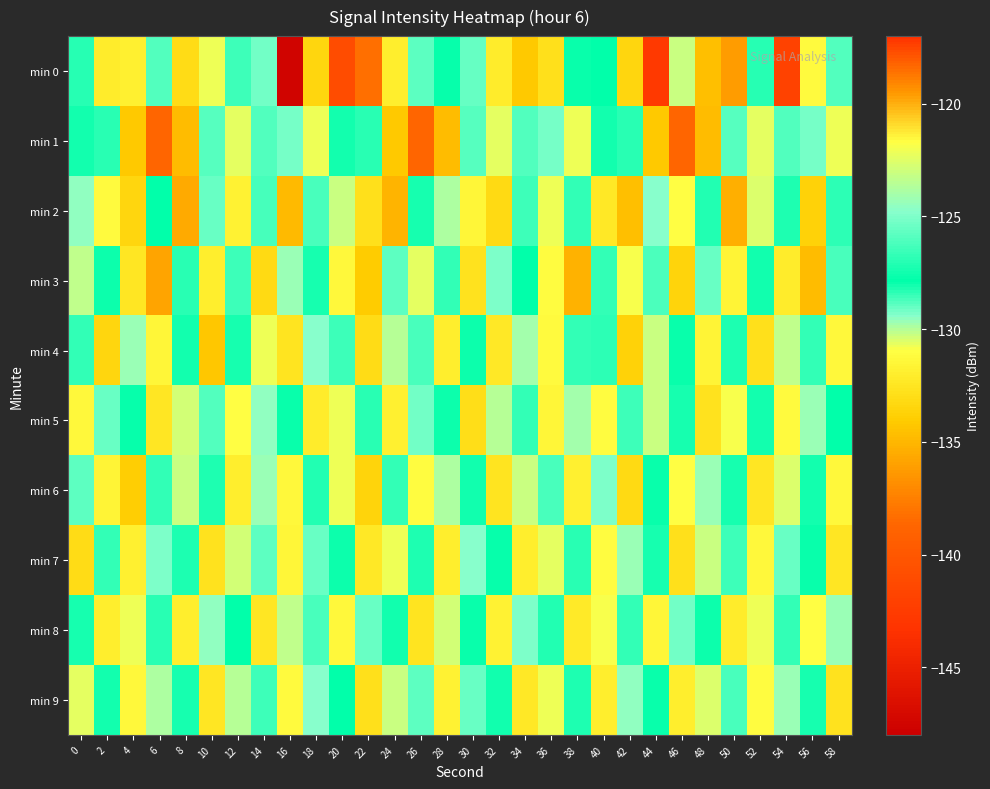

At which category is the sum across all series the highest?

20